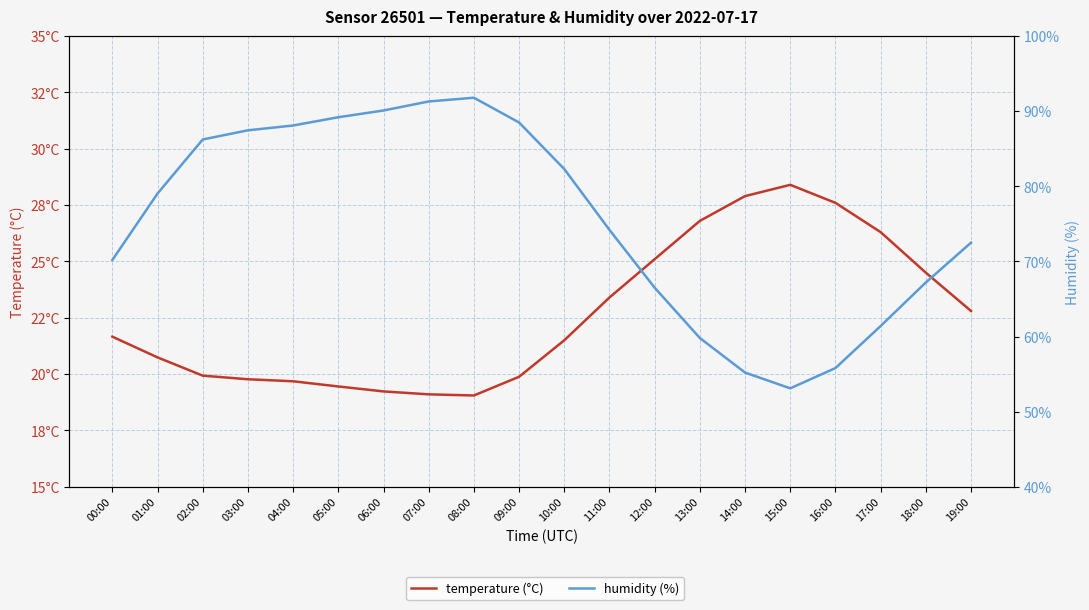

Reading left to right, transcribe all the data shown in this chart.

temperature (°C): 21.7	20.7	19.9	19.8	19.7	19.4	19.2	19.1	19.1	19.9	21.5	23.4	25.1	26.8	27.9	28.4	27.6	26.3	24.5	22.8
humidity (%): 70.2	79.0	86.2	87.5	88.1	89.2	90.1	91.3	91.8	88.5	82.3	74.2	66.5	59.8	55.2	53.1	55.8	61.4	67.2	72.5